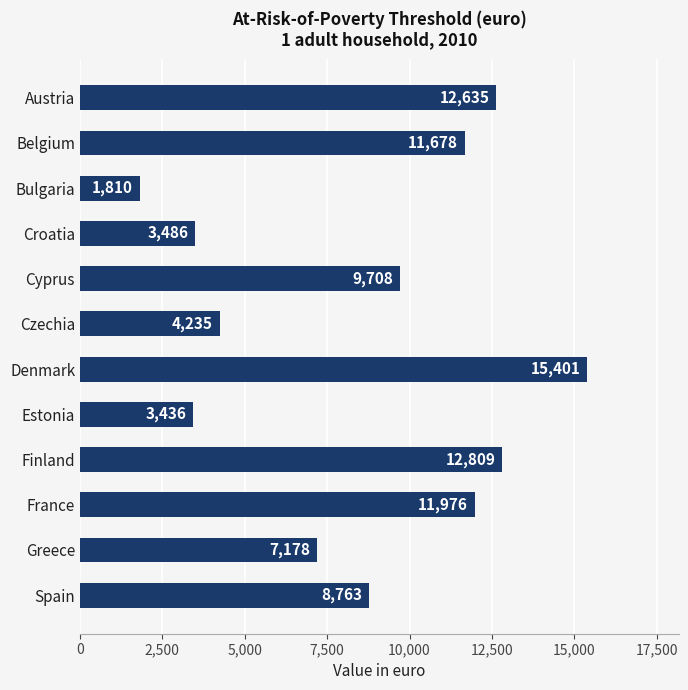

Rank the categories by value from highest to lowest.

Denmark, Finland, Austria, France, Belgium, Cyprus, Spain, Greece, Czechia, Croatia, Estonia, Bulgaria